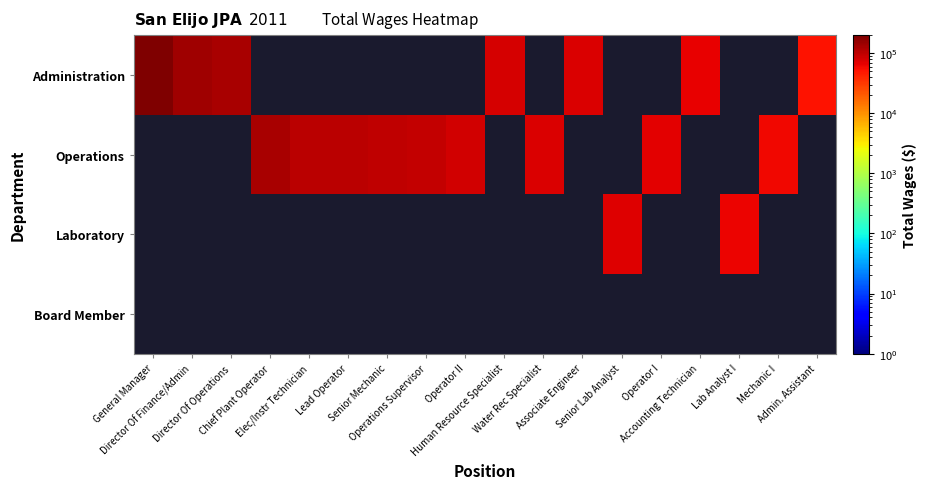

At which label is Administration closest to 123090?

Director Of Operations